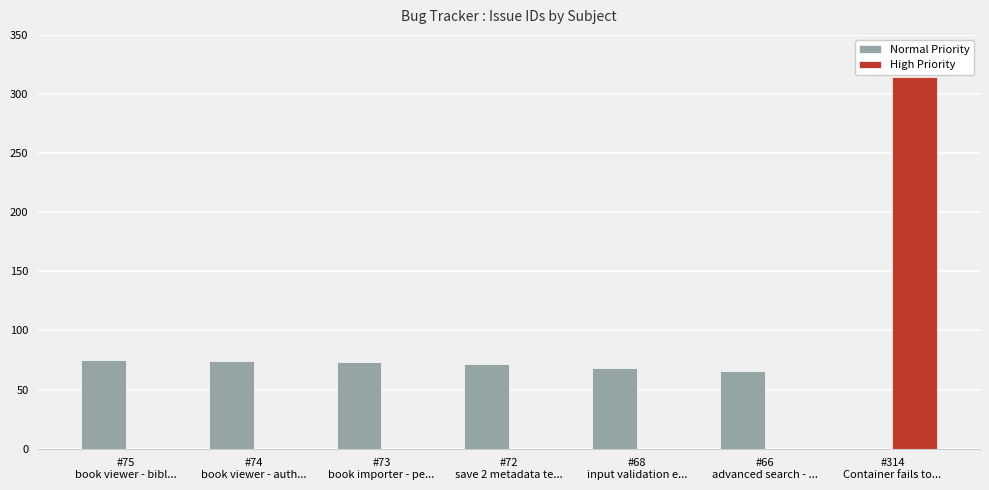

What is the greatest value displayed?

314